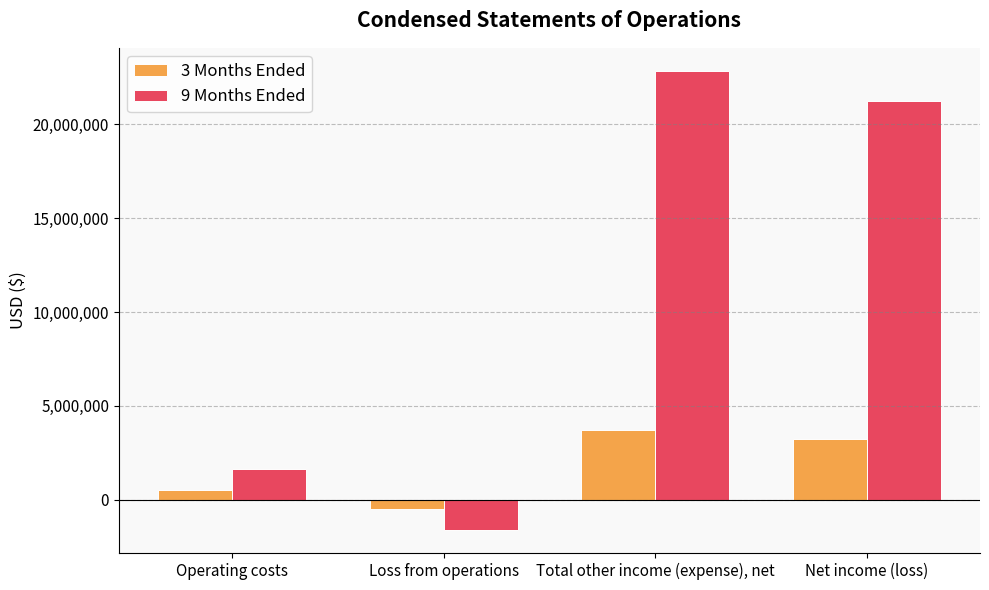

Which series has the largest total across all categories?

9 Months Ended